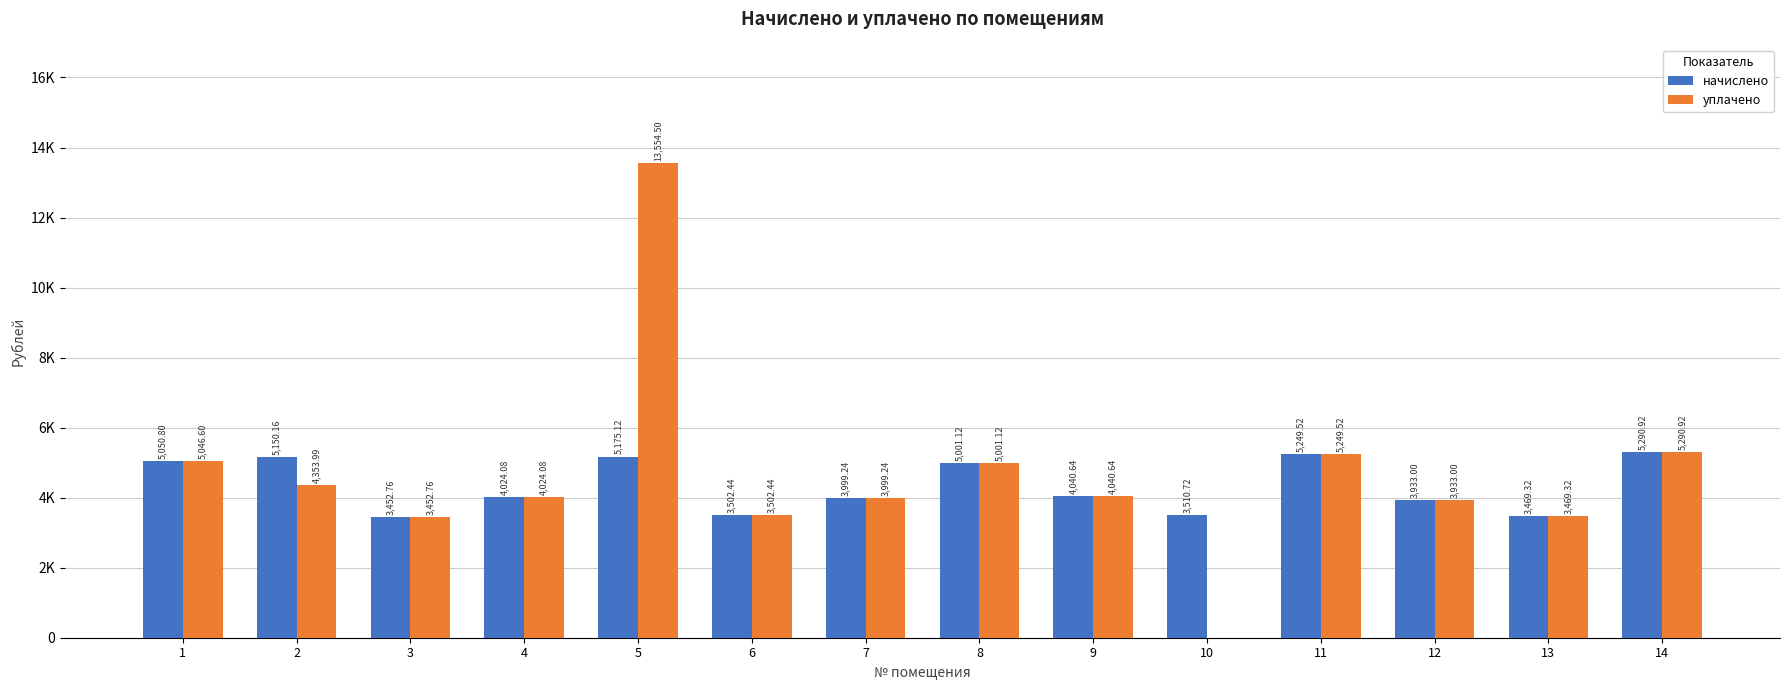

What is the maximum value for начислено?

5290.9